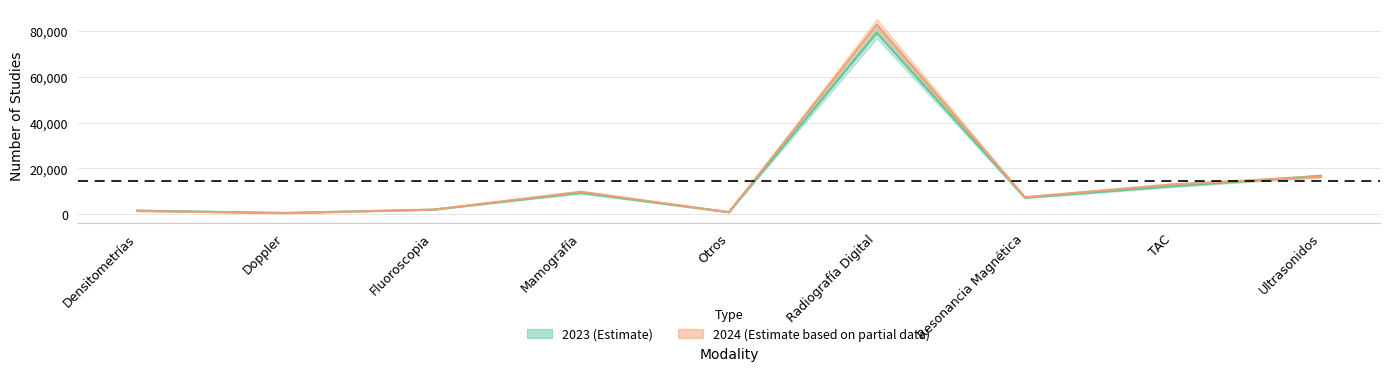

How many data points does each series have?

9